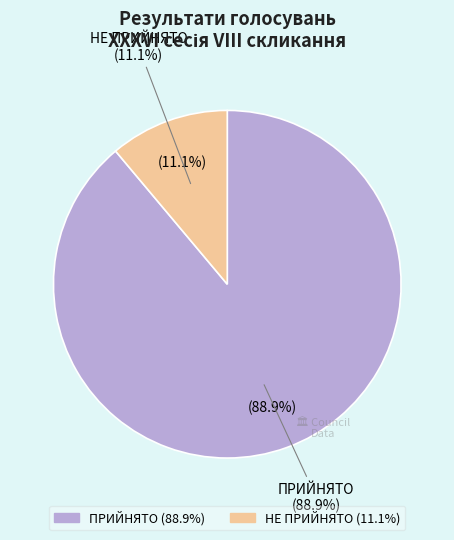

Which slice is the largest?

ПРИЙНЯТО